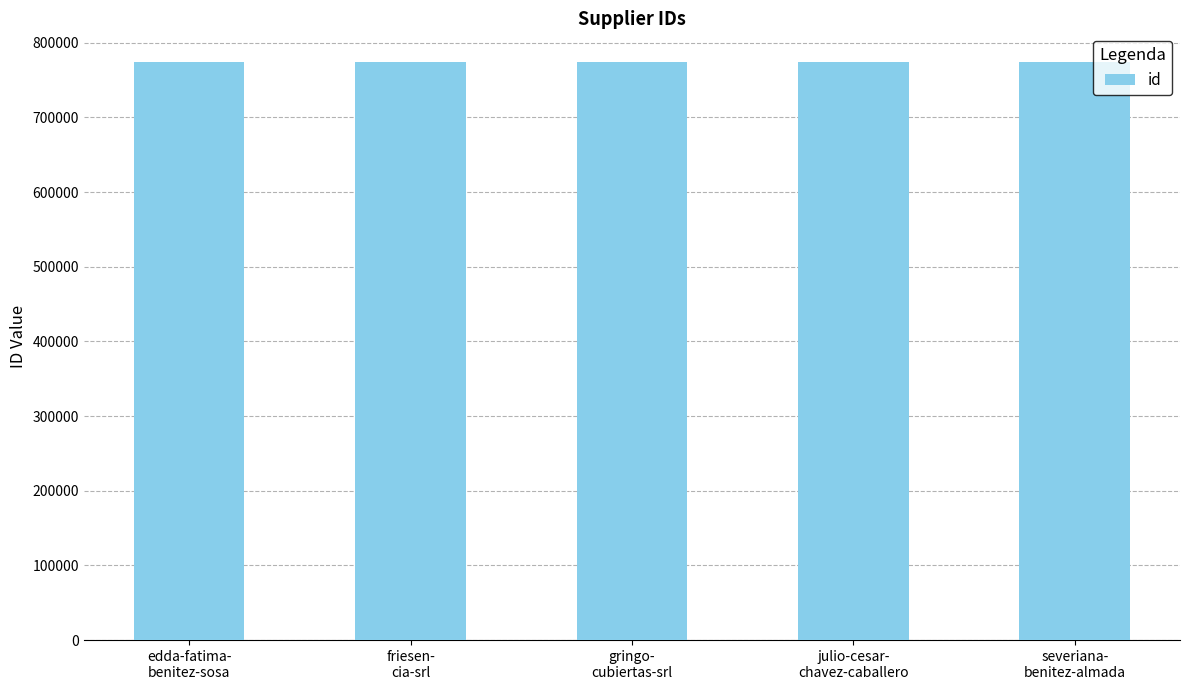

How many bars are there in total?

5